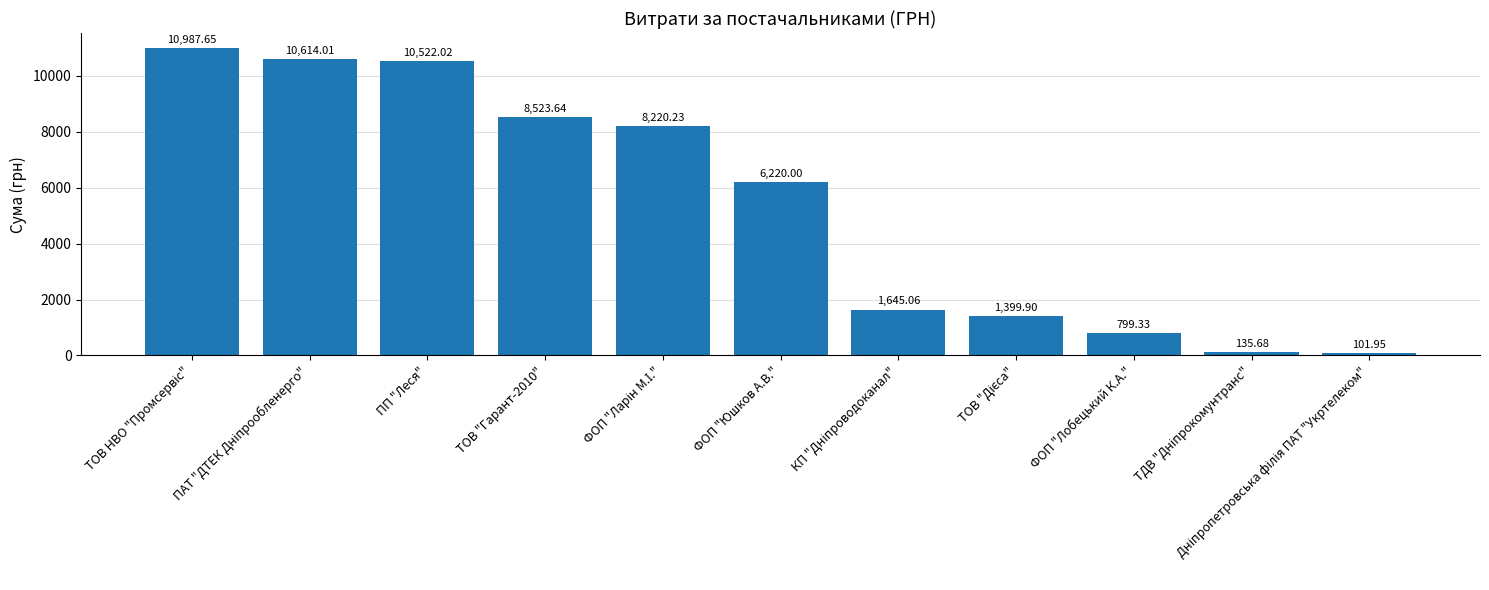

How many bars are there in total?

11